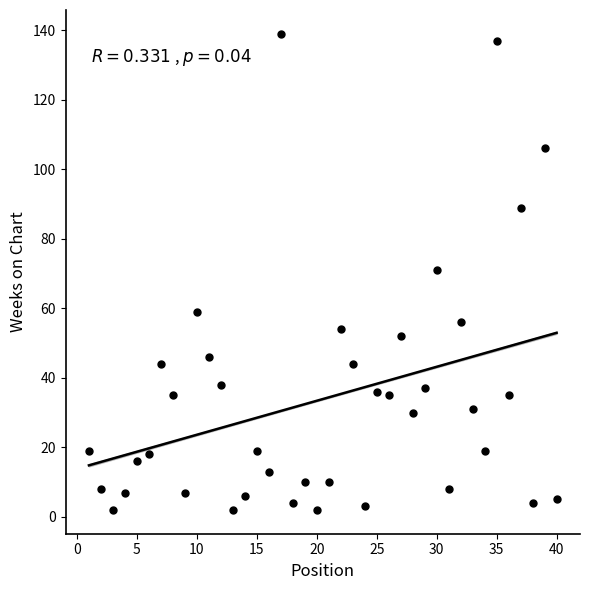

What is the range of X values (max minus min)?

39